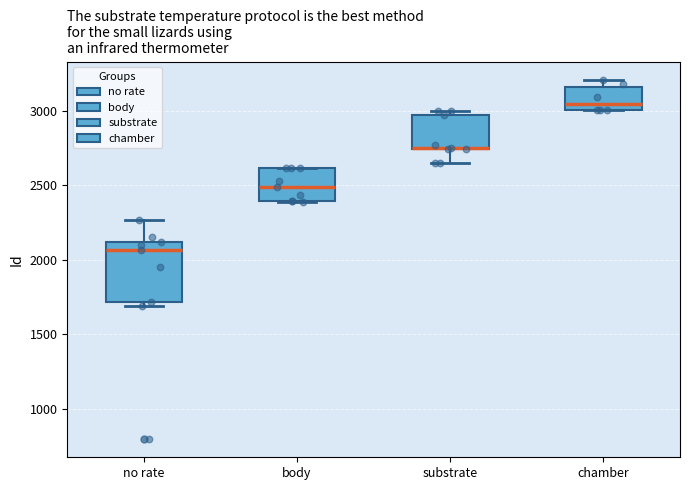

Where is the lower edge of the box for chamber on the y-axis? The values are not printed on the chart, so give them approximately, as read against the axis.

3000